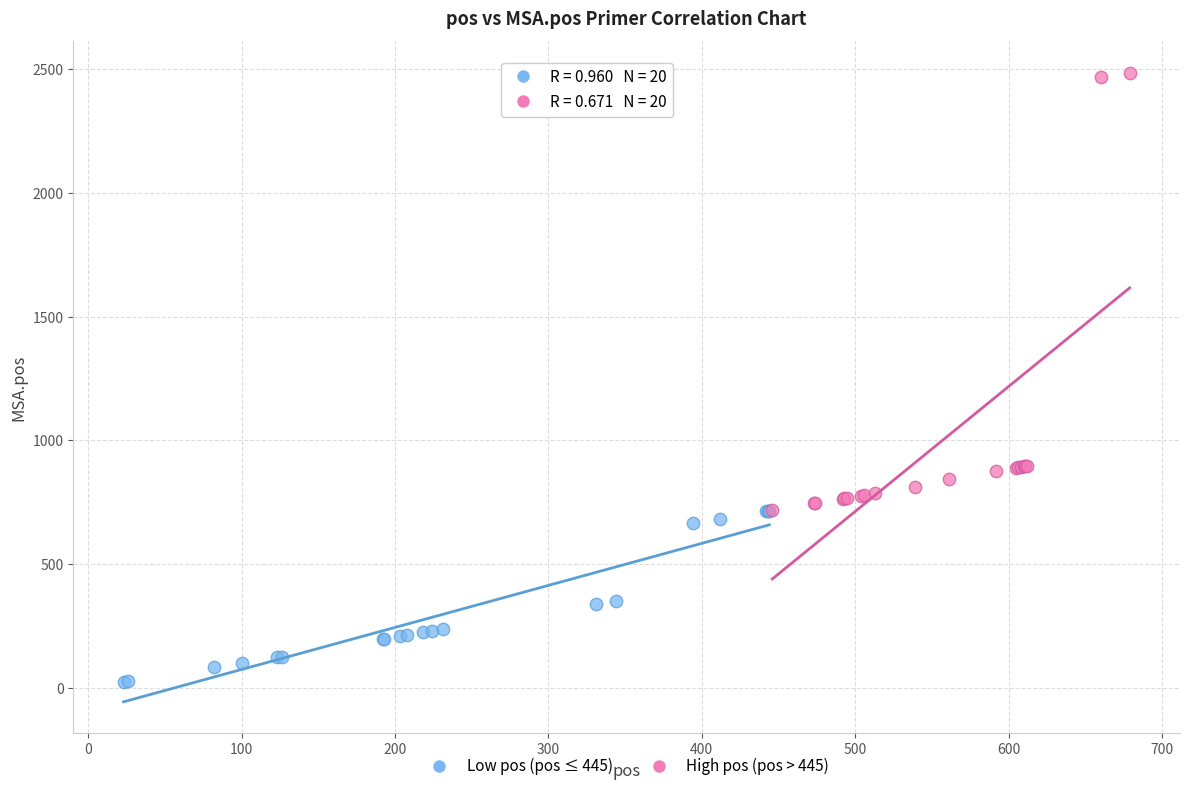

Which series contains the highest Y value?

High pos (pos > 445)